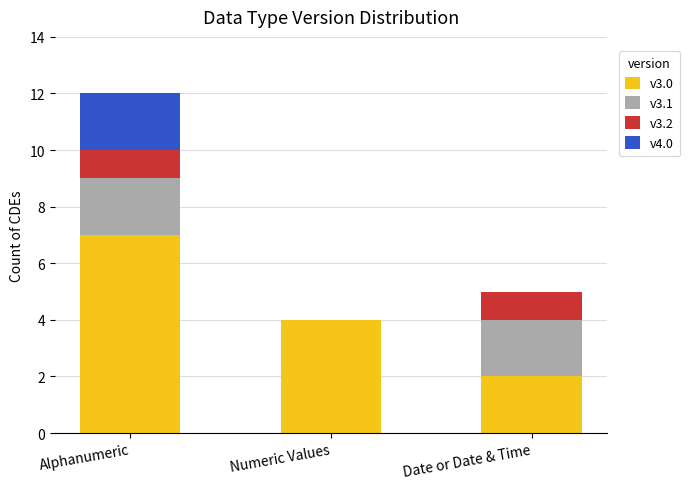

At which category is the sum across all series the highest?

Alphanumeric